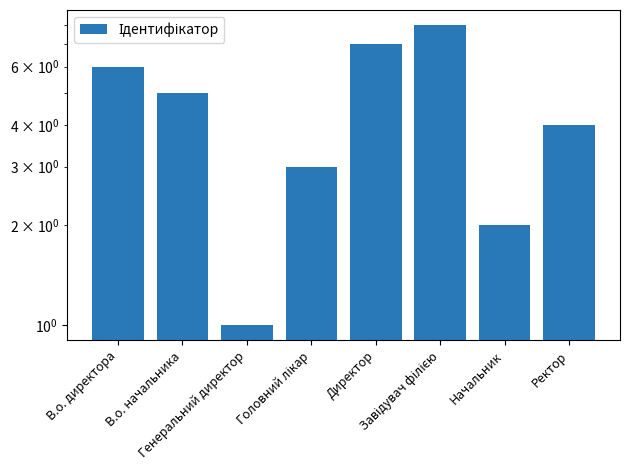

Count the number of values greater than 5.

3